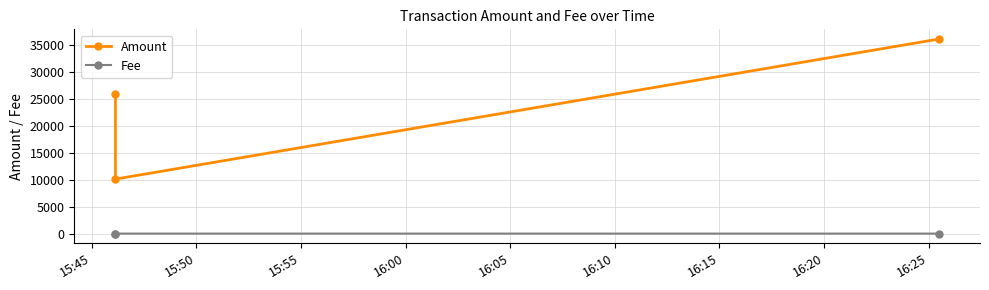

Reading right to left, transcribe all the data shown in this chart.

Amount: 36118.0	10119.0	26000.0
Fee: 1.0	0.1	0.1